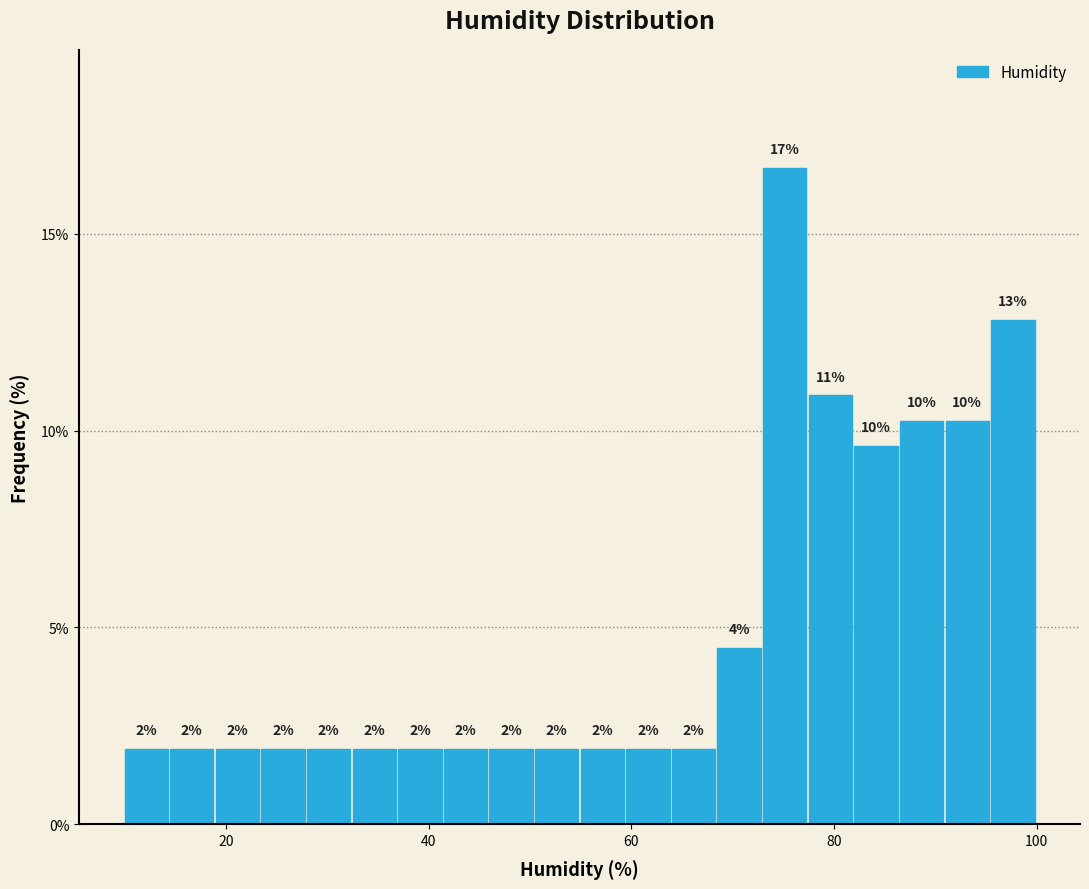

Read against the x-axis, roughly where is the centre of the tallest bar?

76